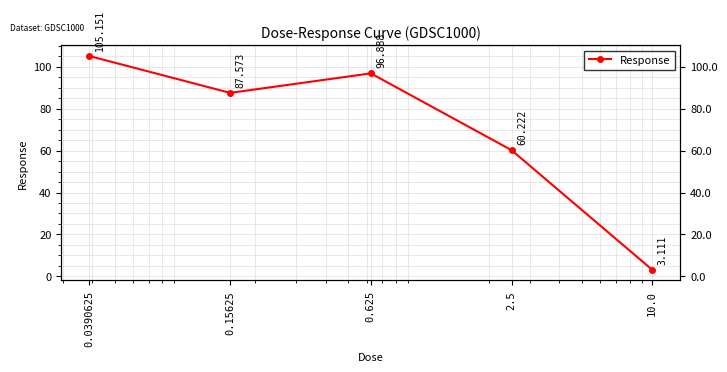

What is the change in value from 0.625 to 2.5?

-36.7